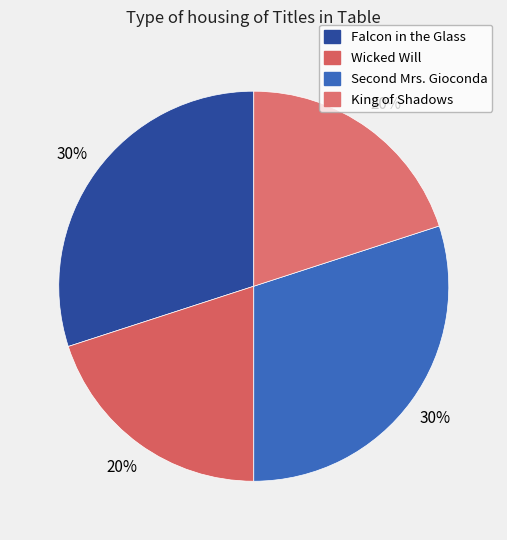

Rank the categories by value from lowest to highest.

Wicked Will, King of Shadows, Falcon in the Glass, Second Mrs. Gioconda